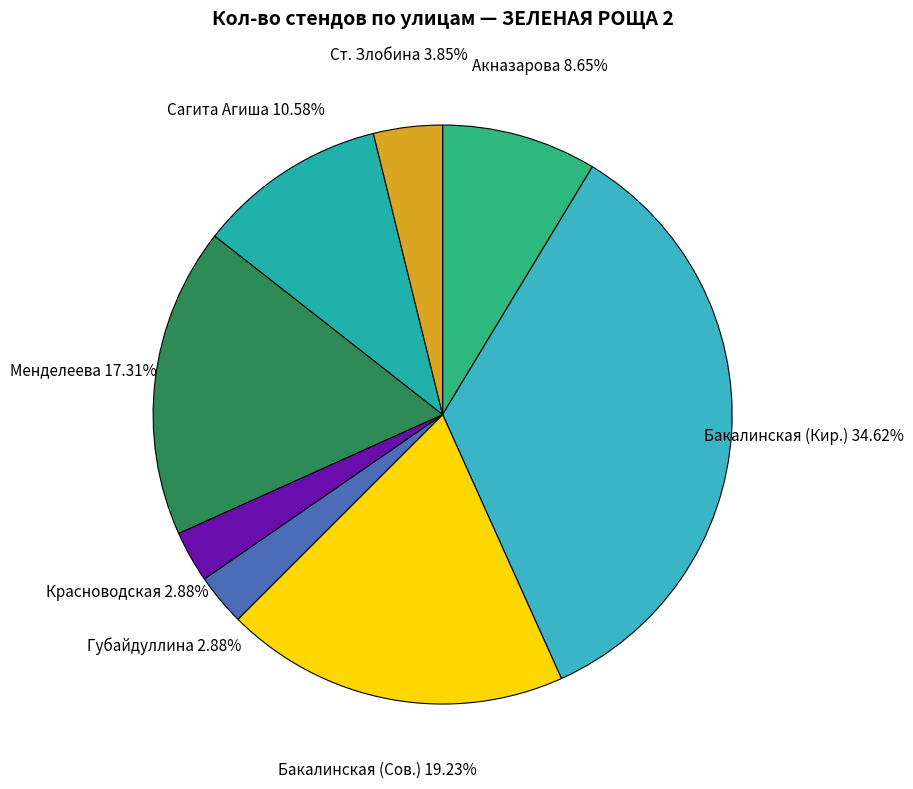

Which category has the biggest portion of the pie?

Бакалинская (Кир.)